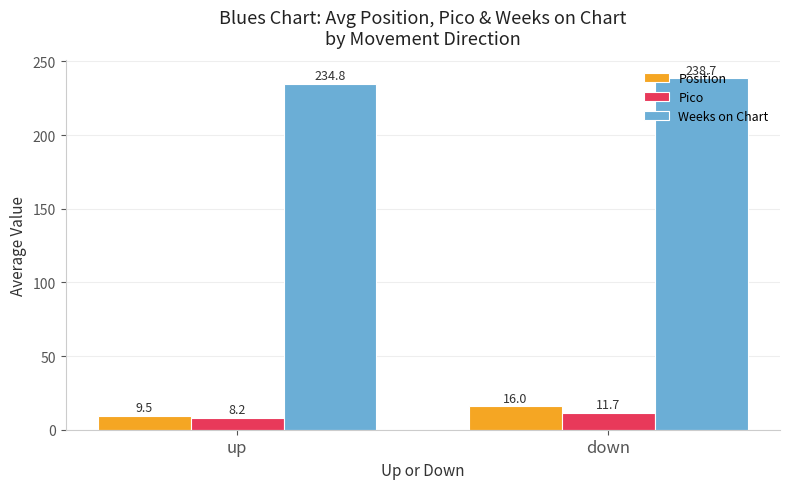

What is the sum of all Position values?

25.5